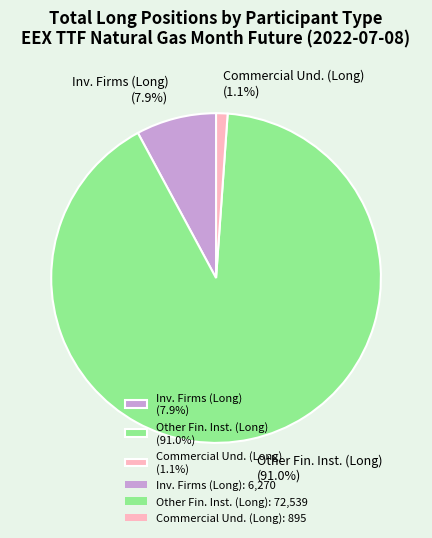

How much of the chart is everything except Commercial Und. (Long) (1.1%)?

98.9%